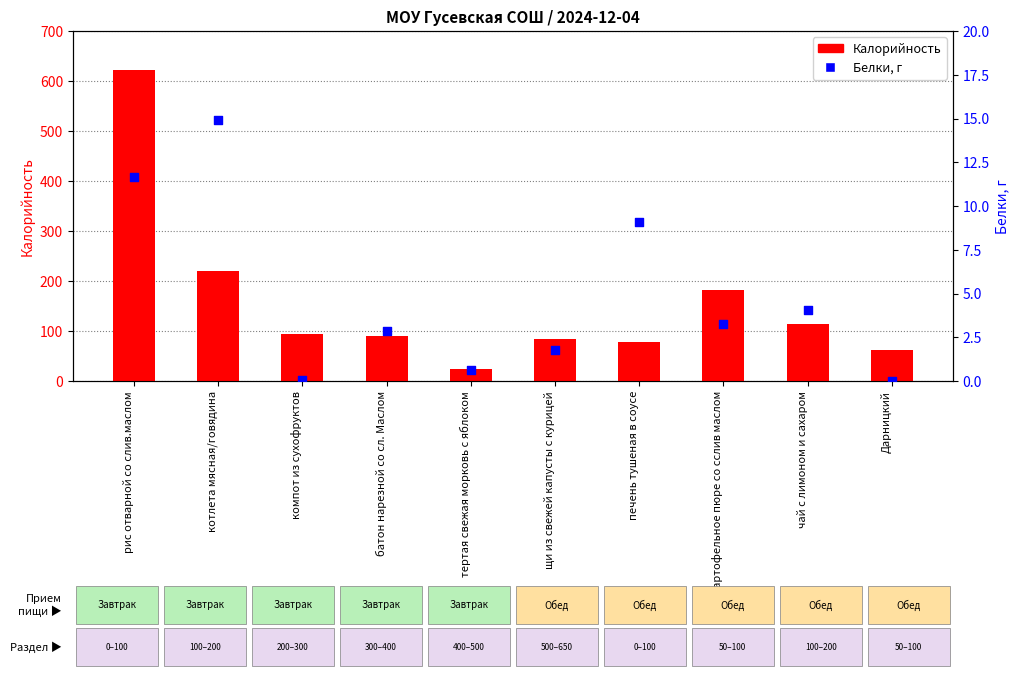

Which series has the largest total across all categories?

Калорийность